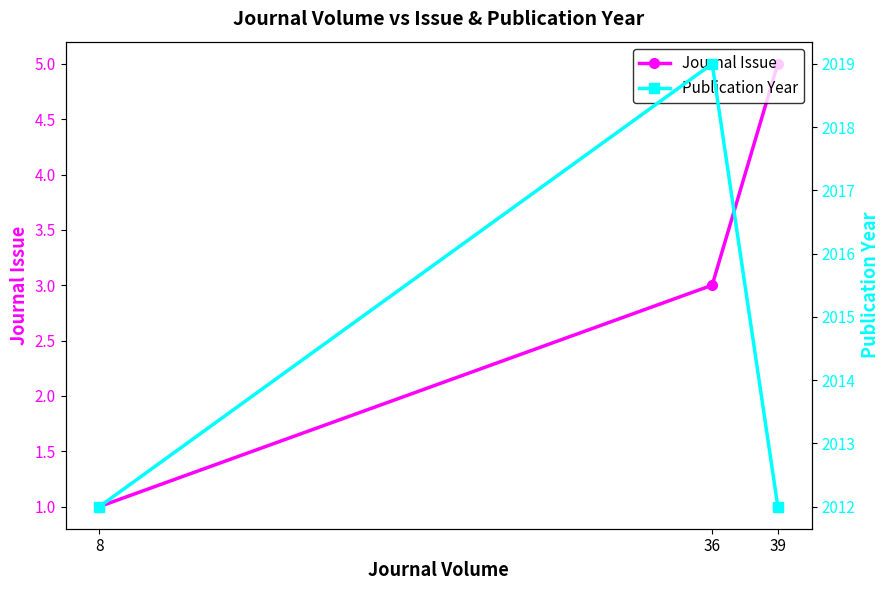

What are all the series names shown in the legend?

Journal Issue, Publication Year